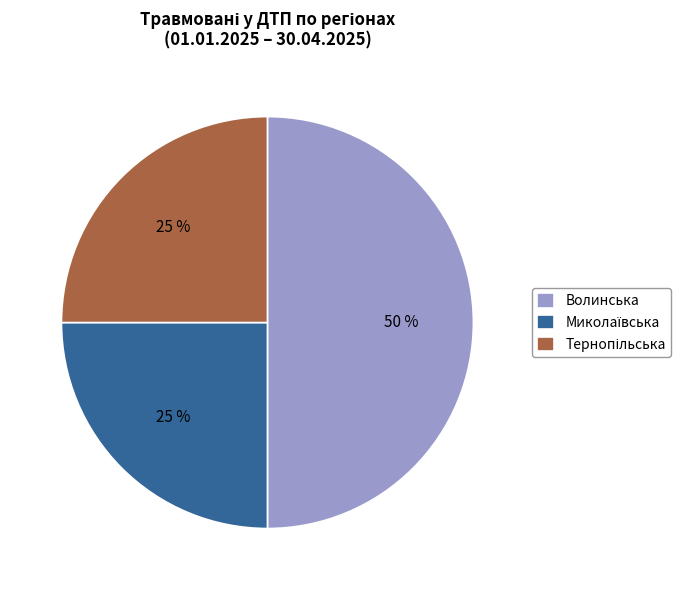

To the nearest percent, what portion does Волинська represent?

50%